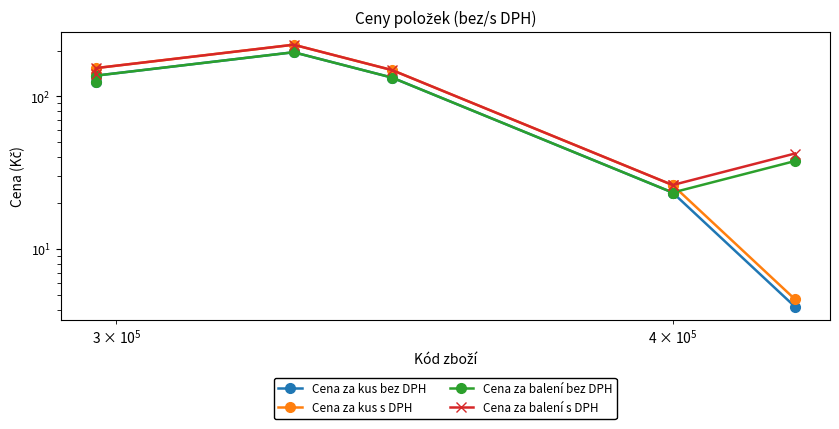

What is the value of the Cena za balení bez DPH point at the 1st from the left?

124.9